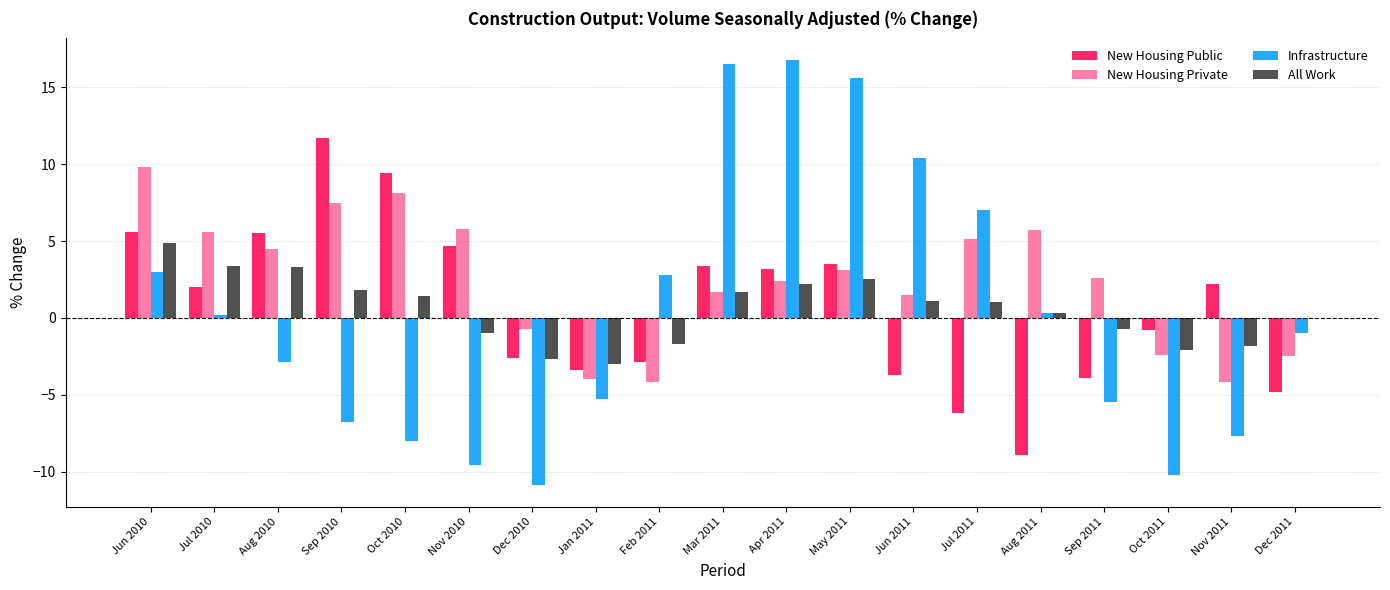

Is it true that New Housing Private equals 1.8 at Jul 2011?

False